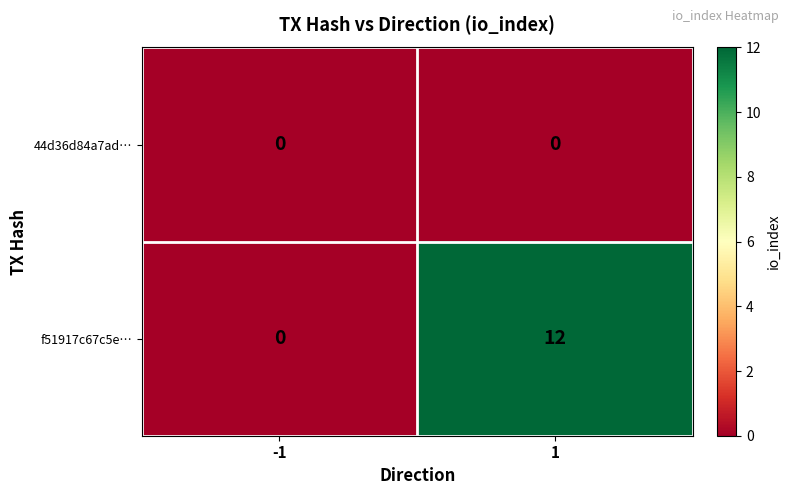

Reading left to right, transcribe all the data shown in this chart.

44d36d84a7ad…: -1=0	1=0
f51917c67c5e…: -1=0	1=12